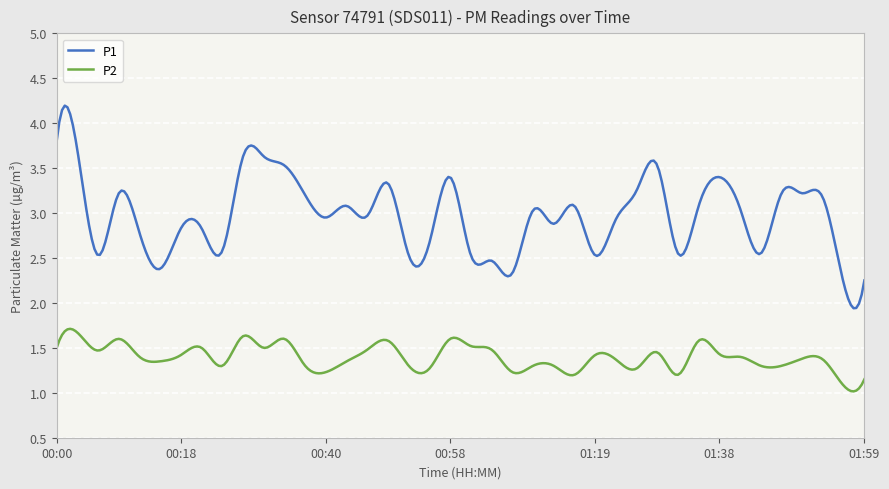

At how many categories does at least one series exceed 1?

300